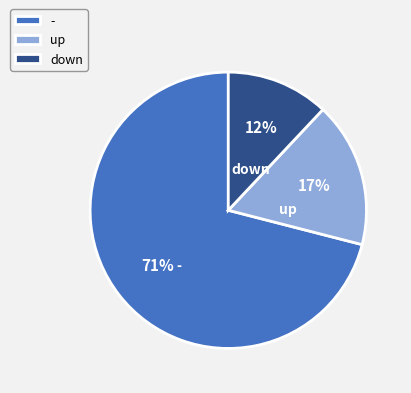

Rank the categories by value from highest to lowest.

-, up, down